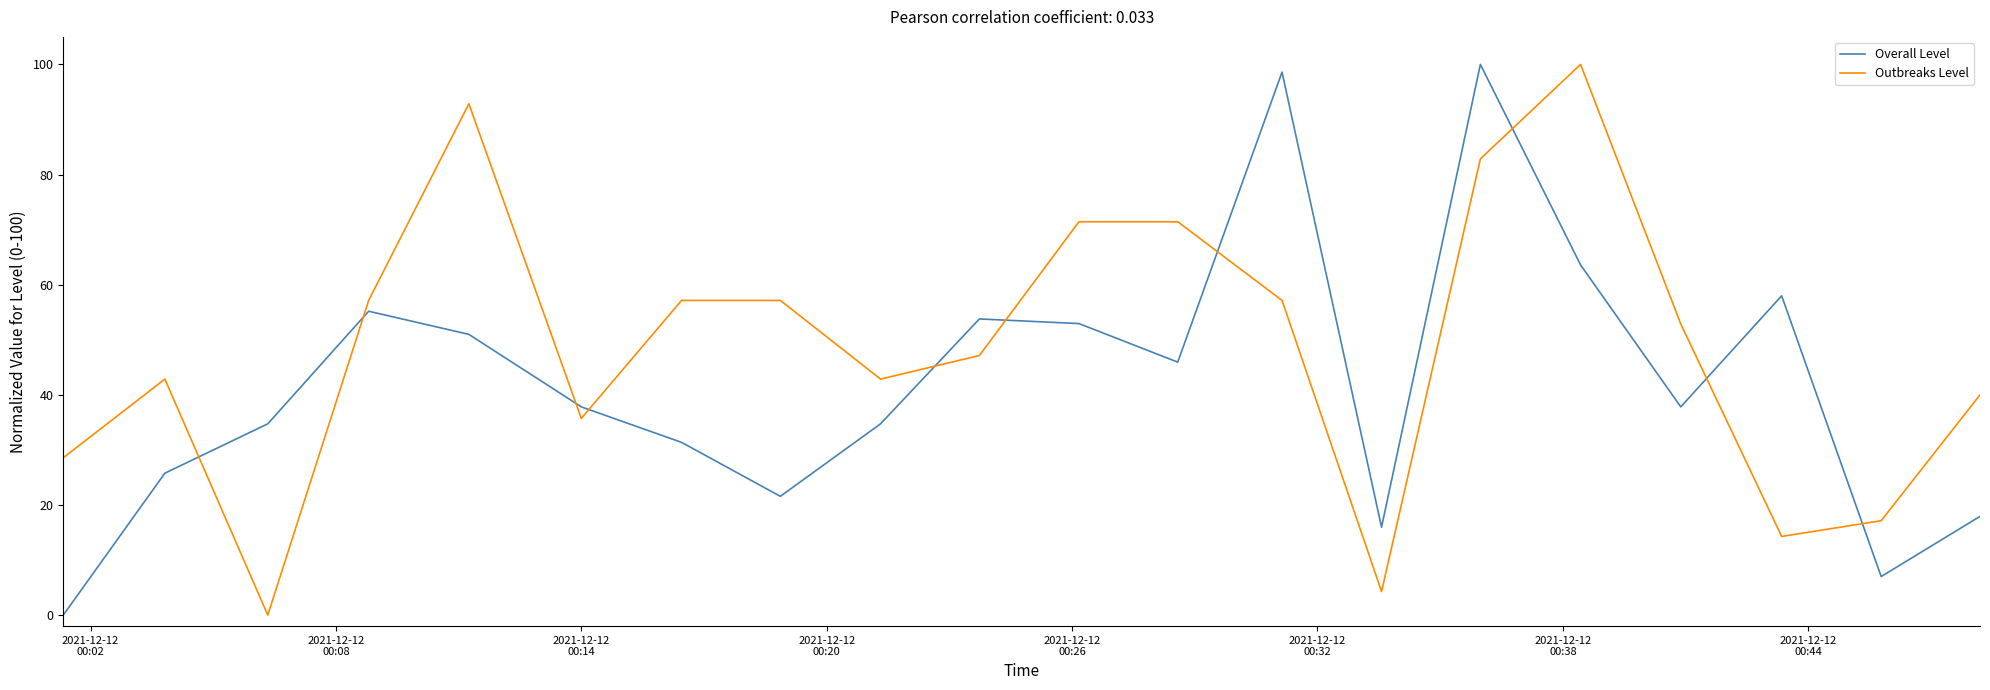

What is the highest value of the Overall Level series?

100.0